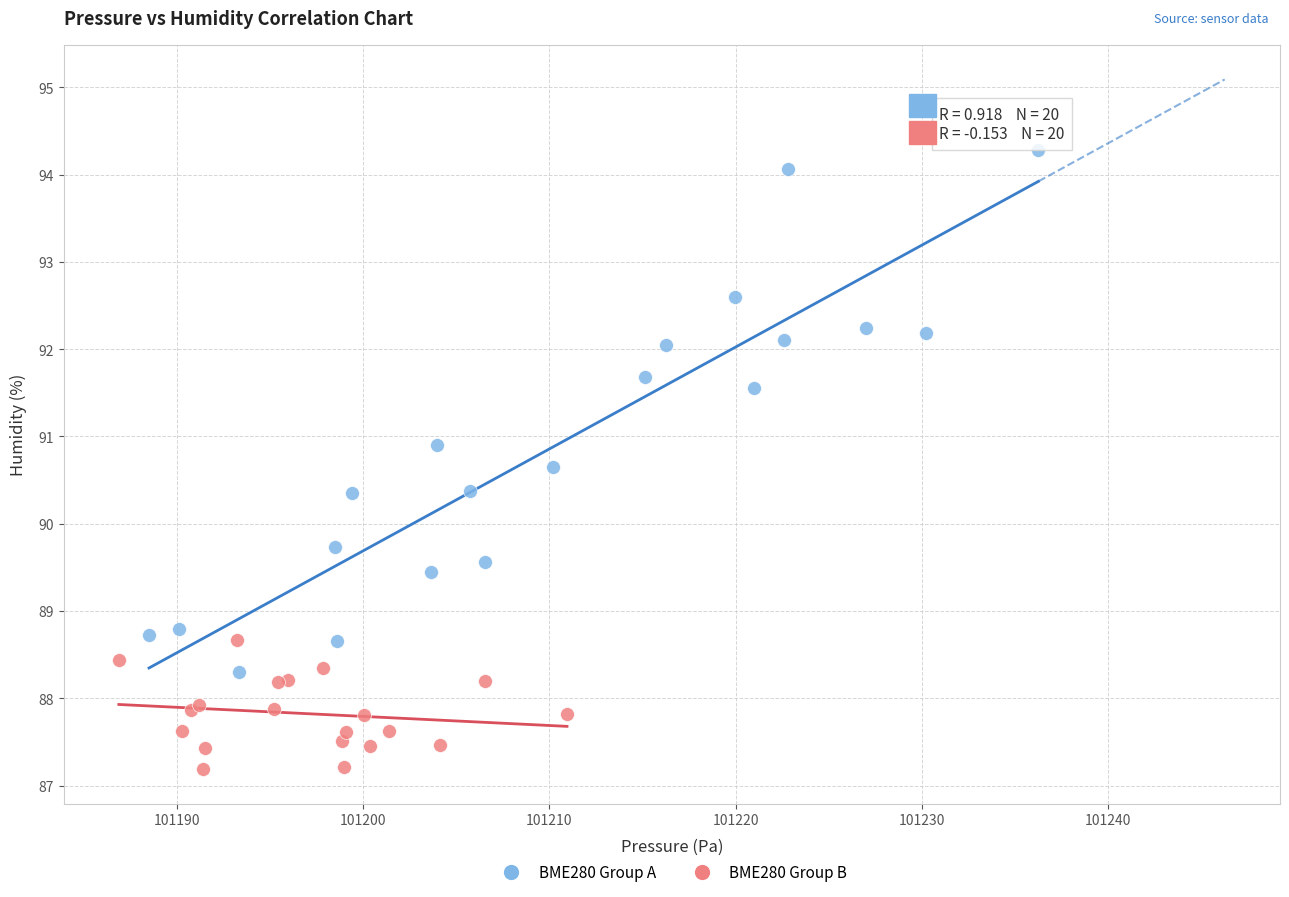

Which series reaches the minimum Y coordinate?

BME280 Group B